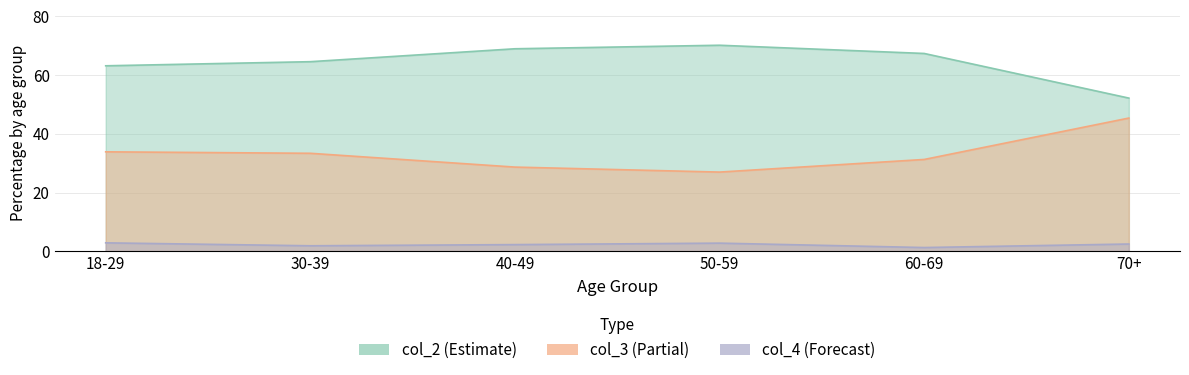

Reading left to right, transcribe all the data shown in this chart.

col_2: 63.2	64.6	69.0	70.2	67.4	52.2
col_3: 33.9	33.4	28.7	27.0	31.3	45.4
col_4: 2.9	1.9	2.3	2.8	1.3	2.5